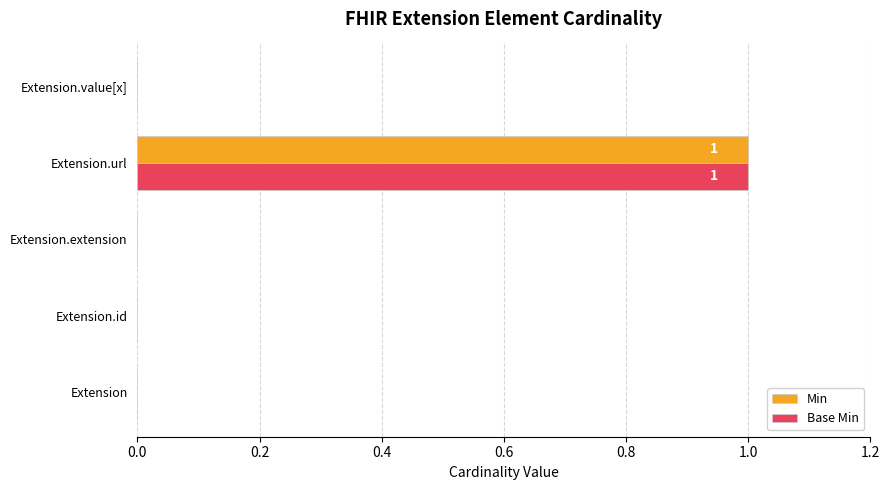

Is the value of Base Min at Extension.url greater than the value of Min at Extension.value[x]?

Yes